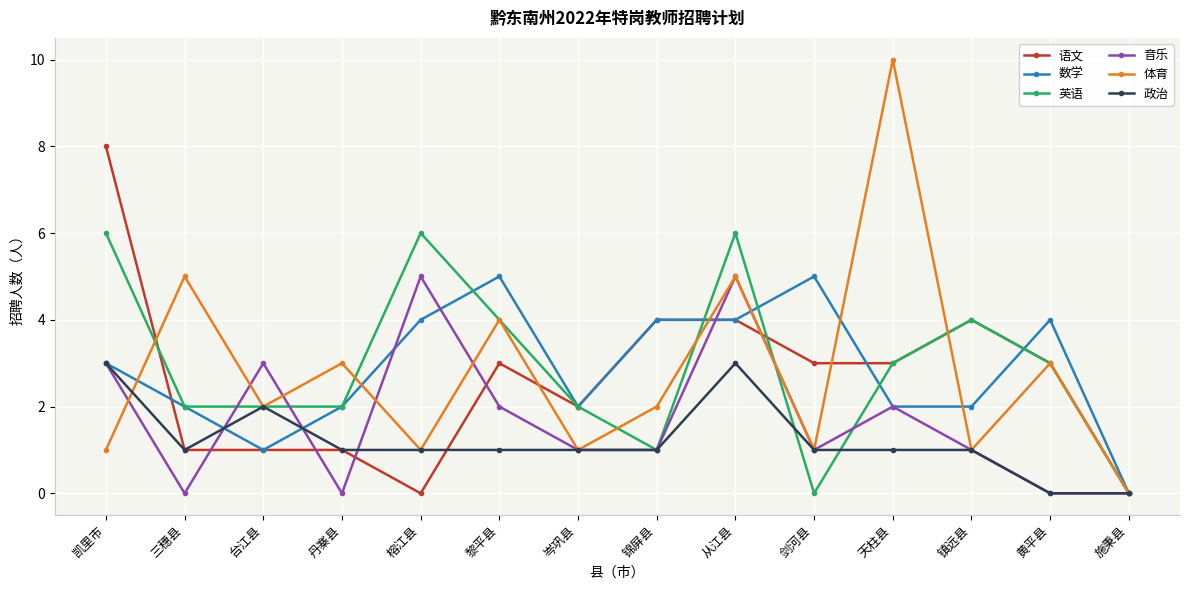

Which category has the highest value in the 体育 series?

天柱县